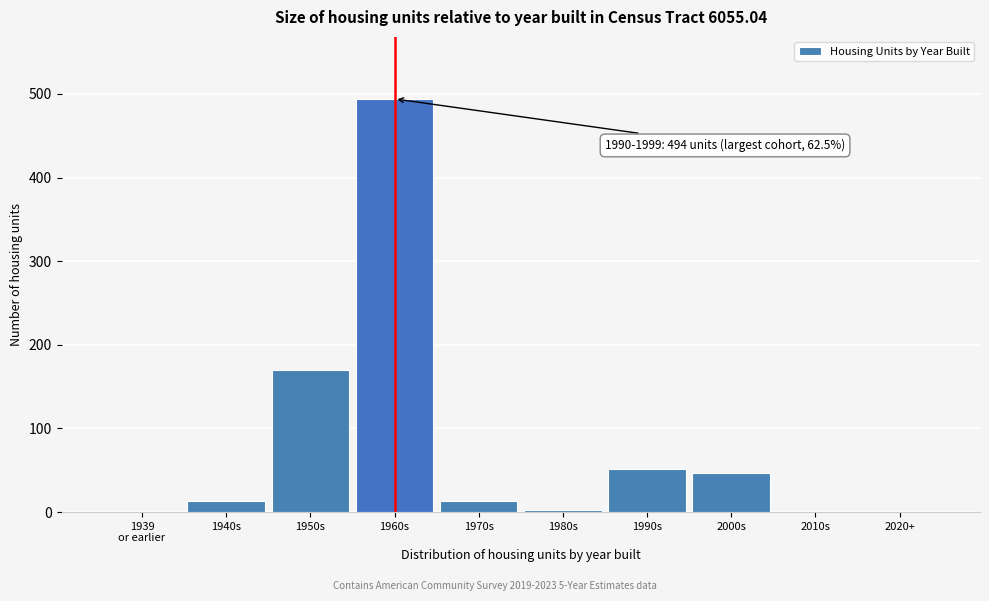

True or false: the data shows 13 at 1970s.

True